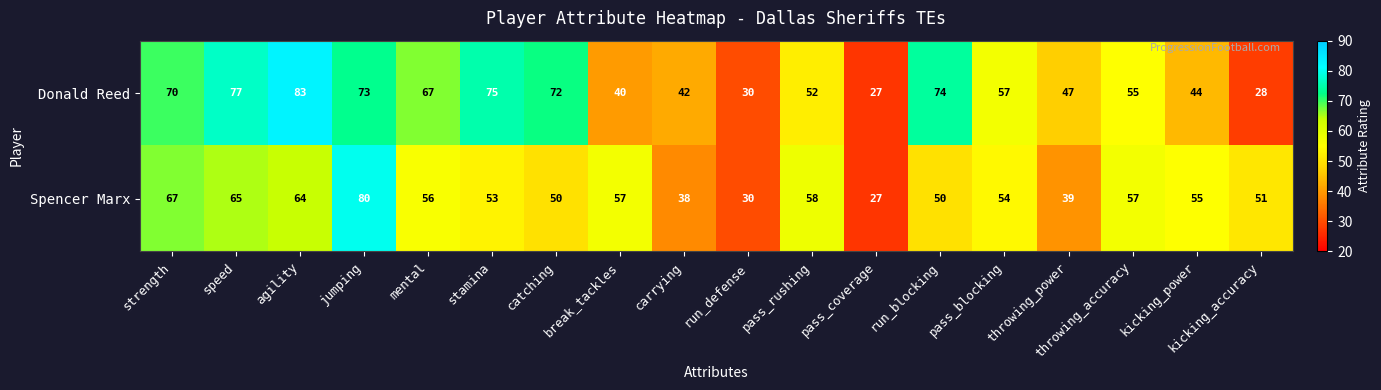

Where does the Spencer Marx series first go above 55?

strength